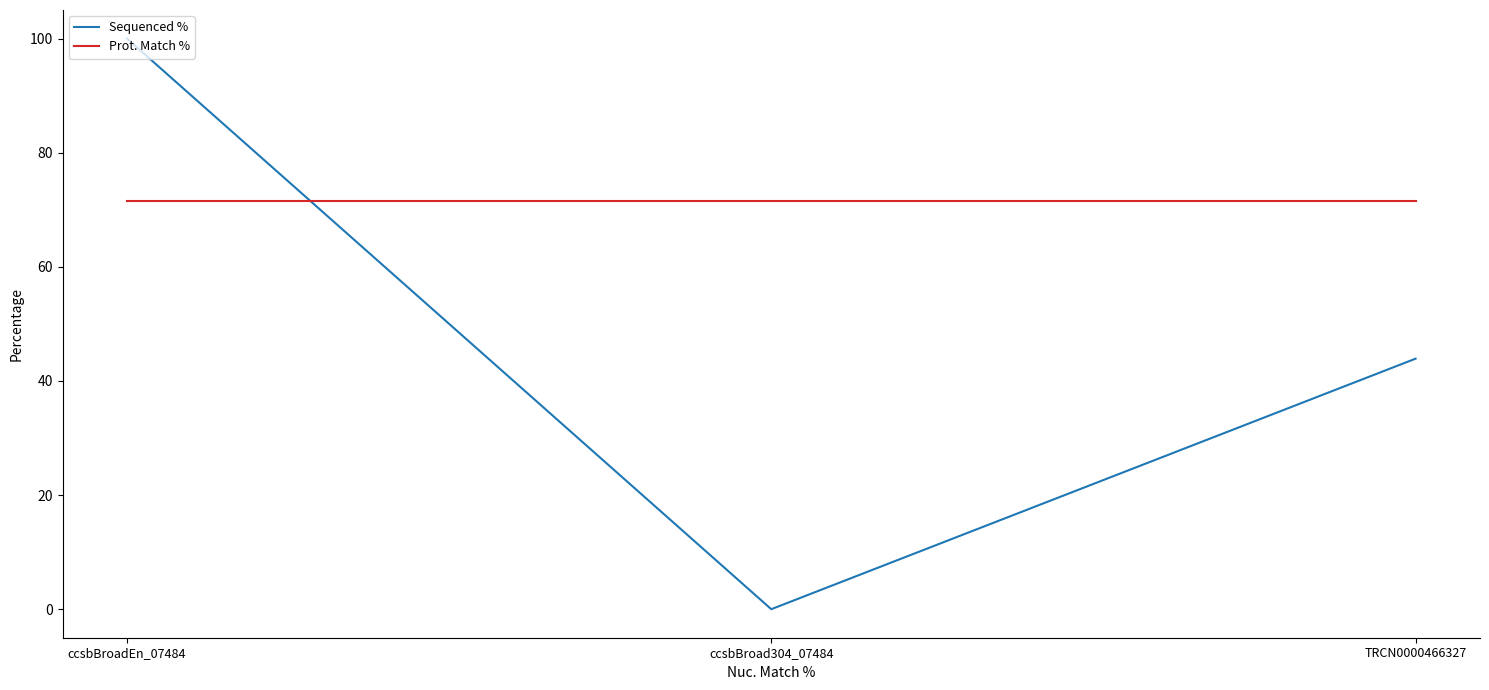

Is it true that Sequenced % equals 0.0 at ccsbBroad304_07484?

True